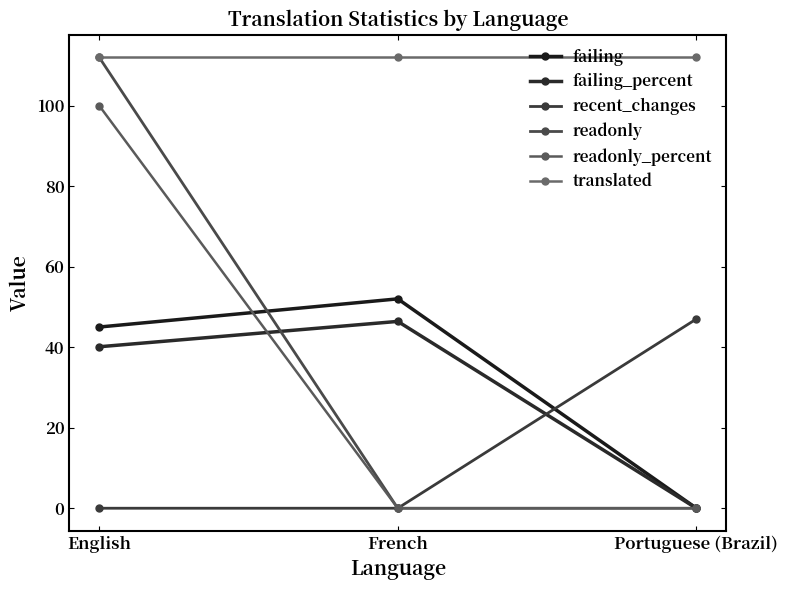

What position from the left is Portuguese (Brazil)?

3